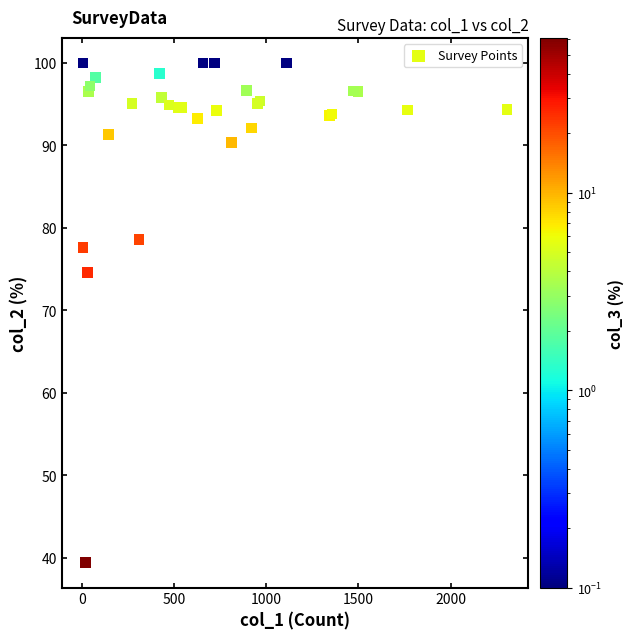

What Y value in the scatter plot is closest to 69?

74.6